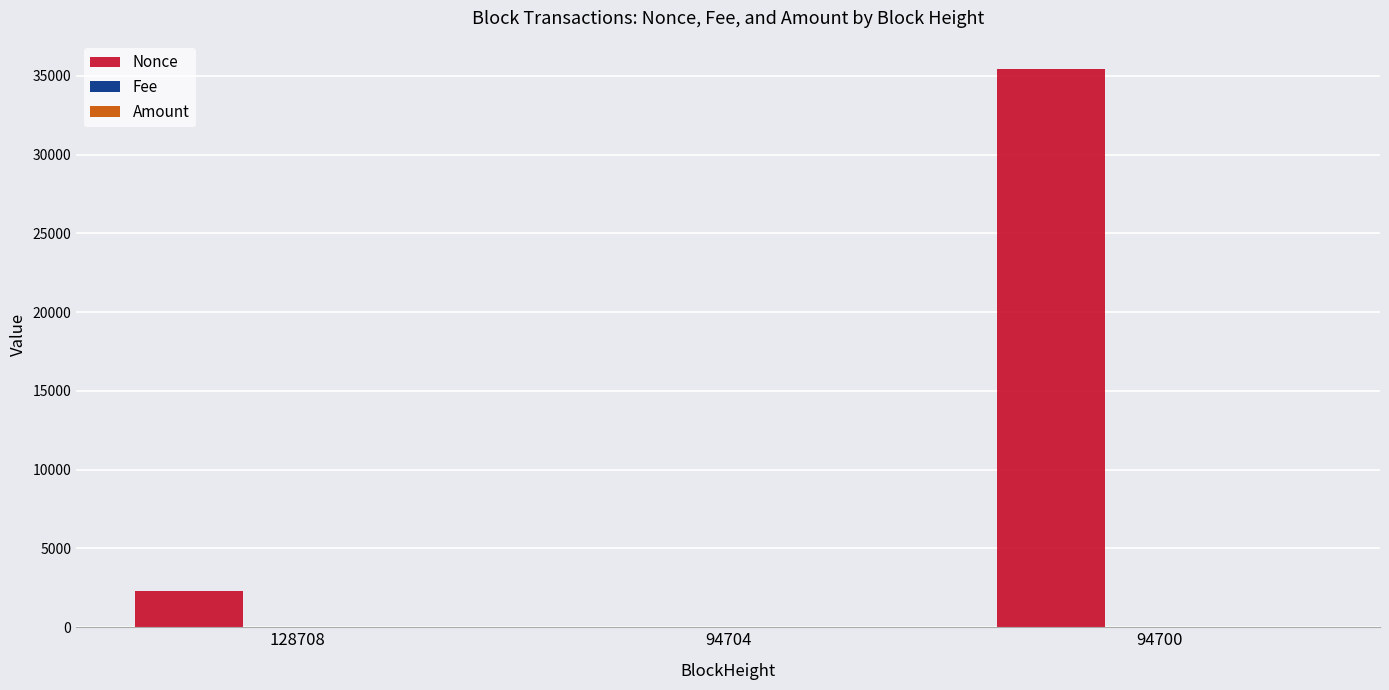

Is it true that Nonce equals 0.0 at 94704?

True